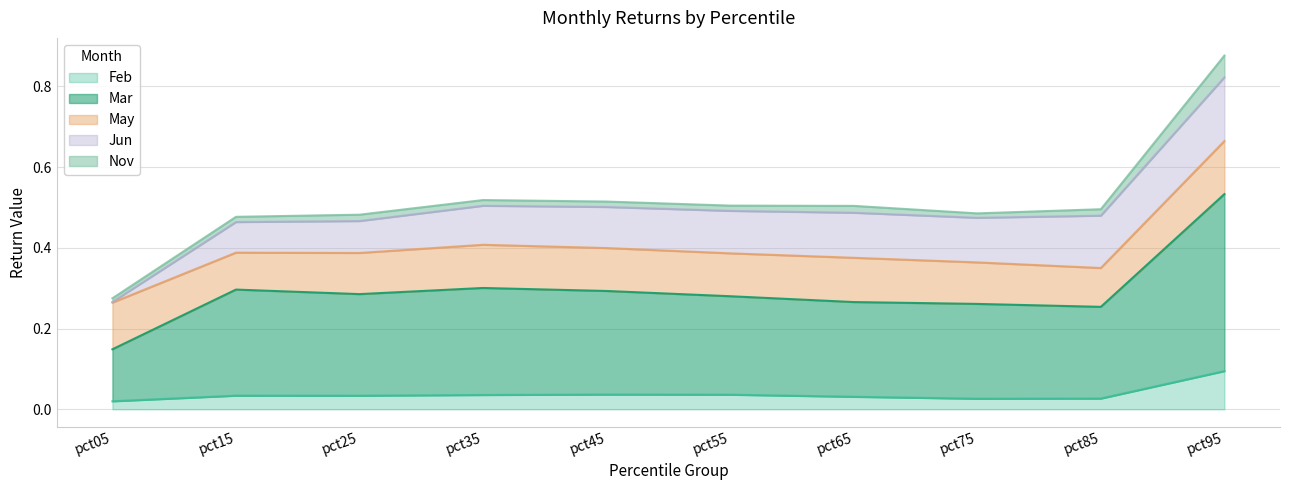

List the series in order of their peak value, highest first.

Mar, Jun, May, Feb, Nov